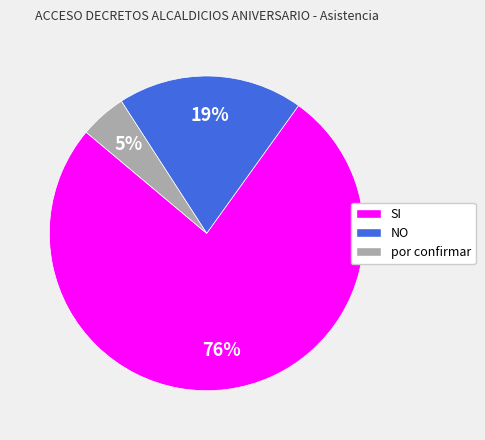

Which slice is the smallest?

por confirmar